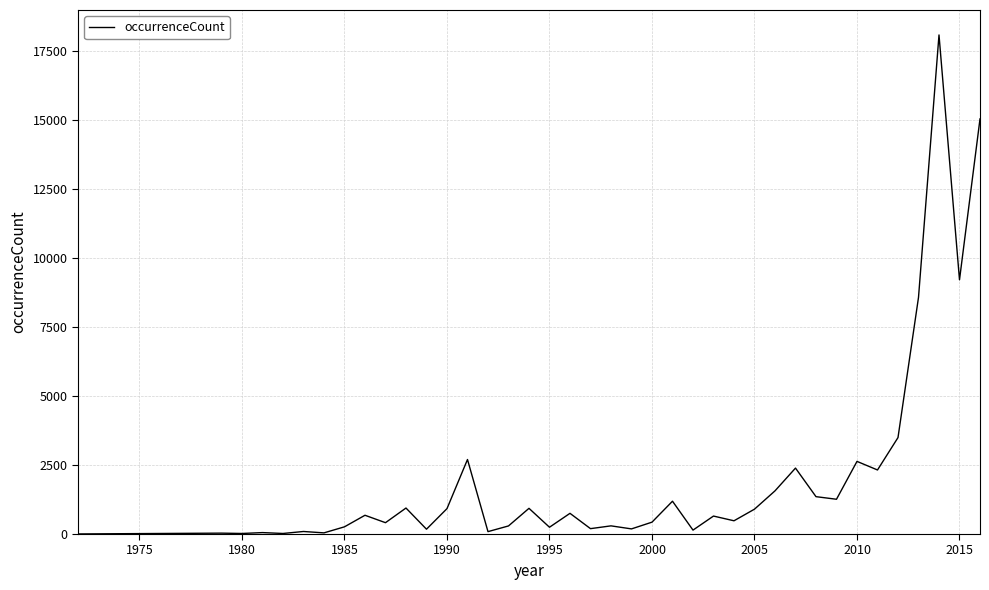

What is the greatest value displayed?

18084